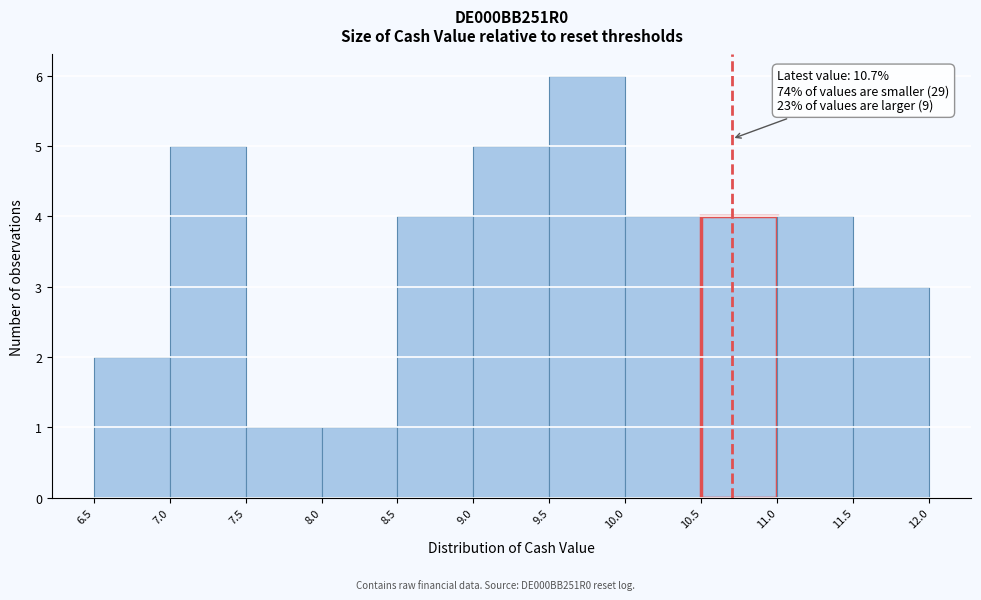

Over which range of the x-axis is the bar tallest?

9.5 to 10.0